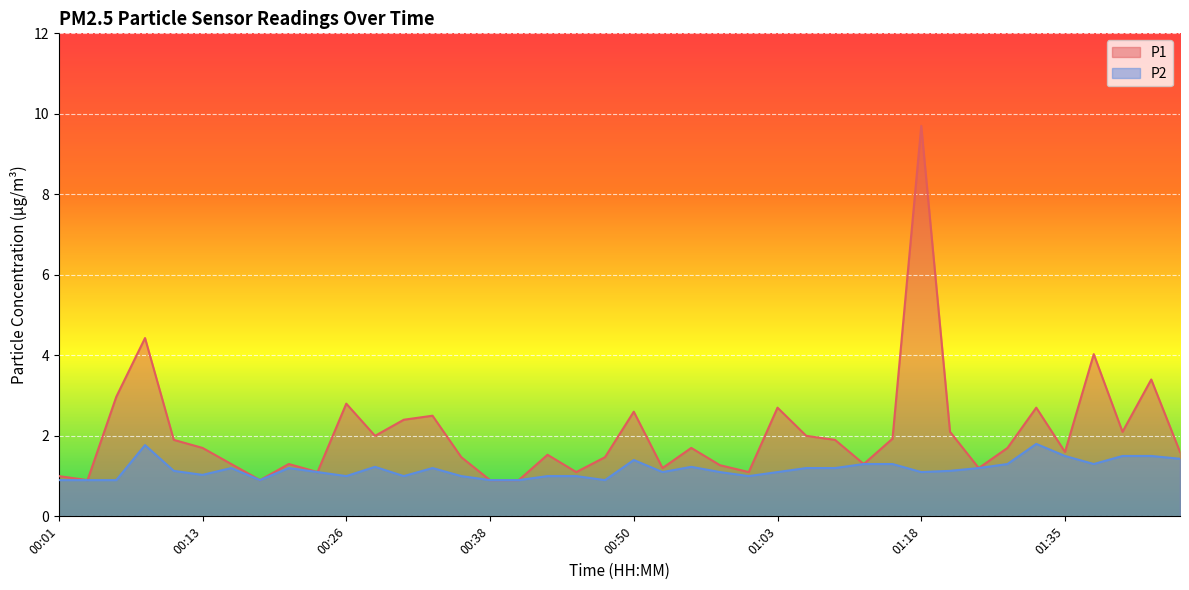

Which label corresponds to the largest value in the chart?

01:18